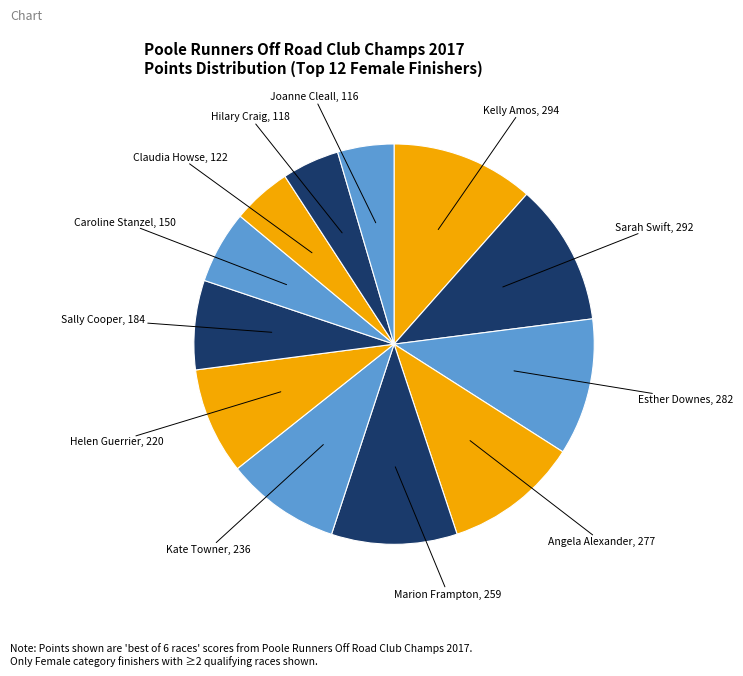

Does Hilary Craig represent more than half of the total?

No